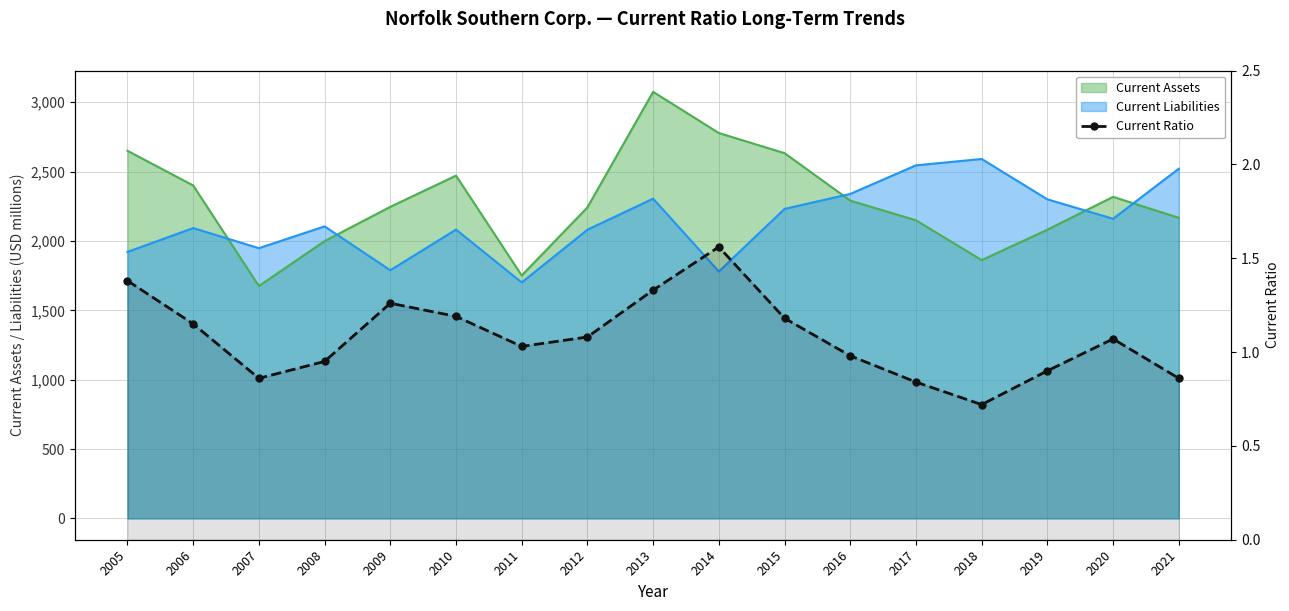

How many data points are above 1?

10